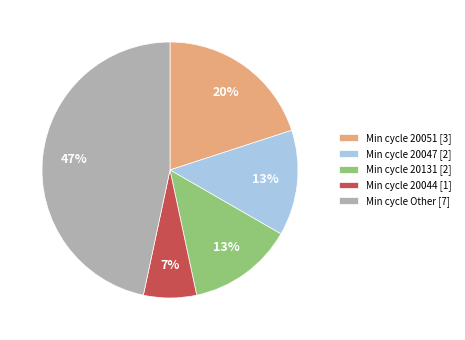

What is the smallest slice in the pie chart?

Min cycle 20044 [1]